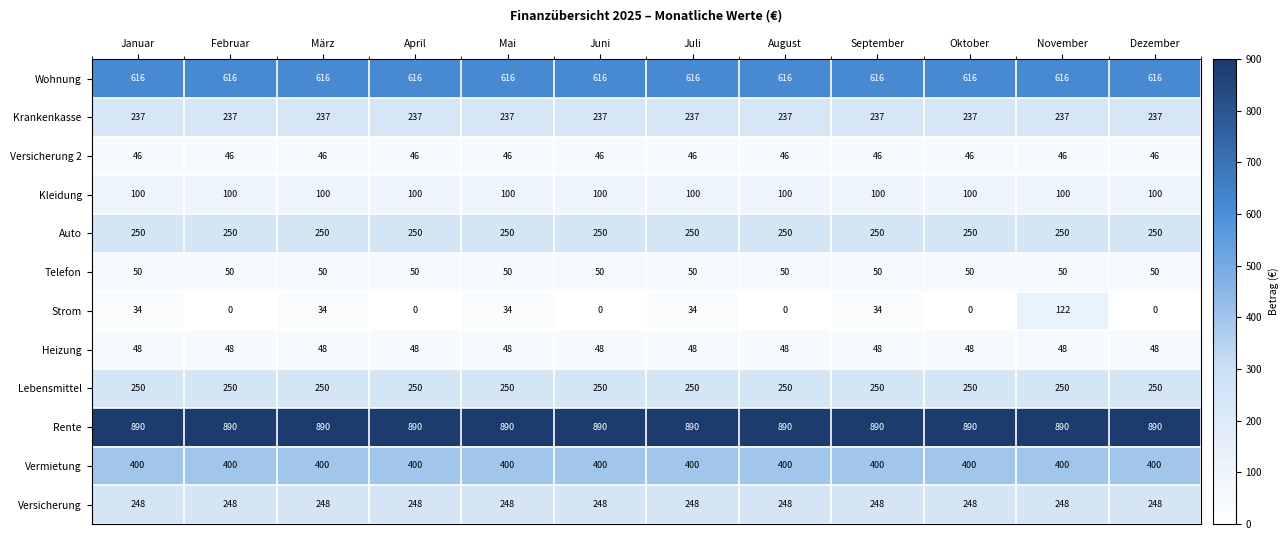

Read the Krankenkasse value at Dezember.

237